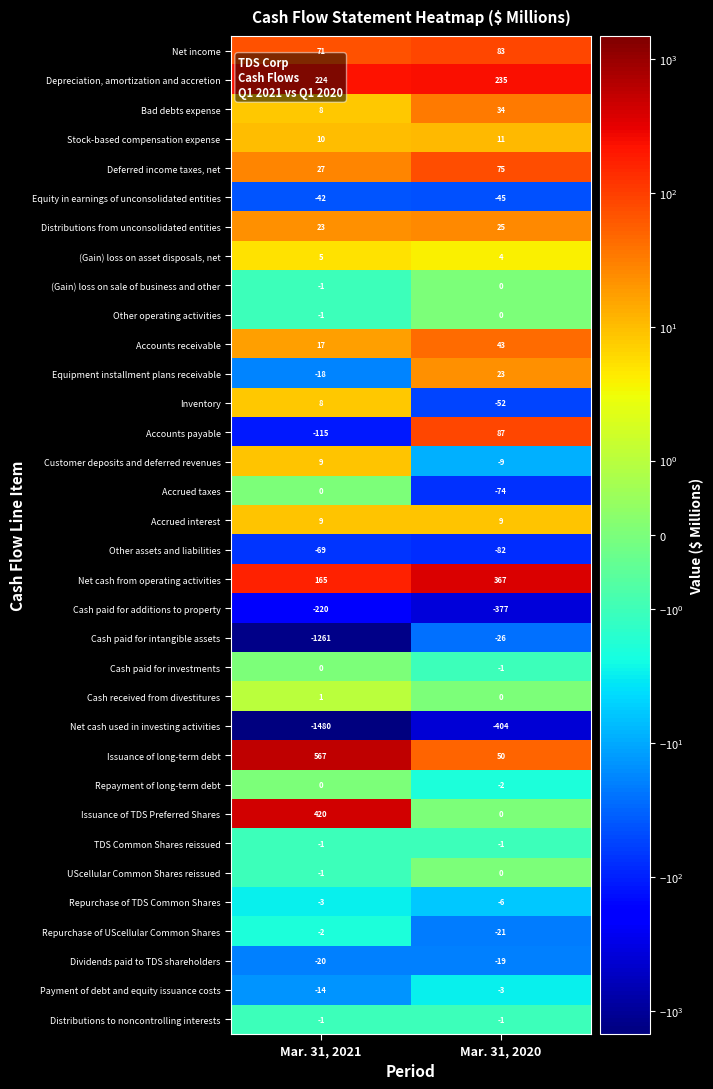

The value of Inventory at Mar. 31, 2020 is -52. True or false?

True